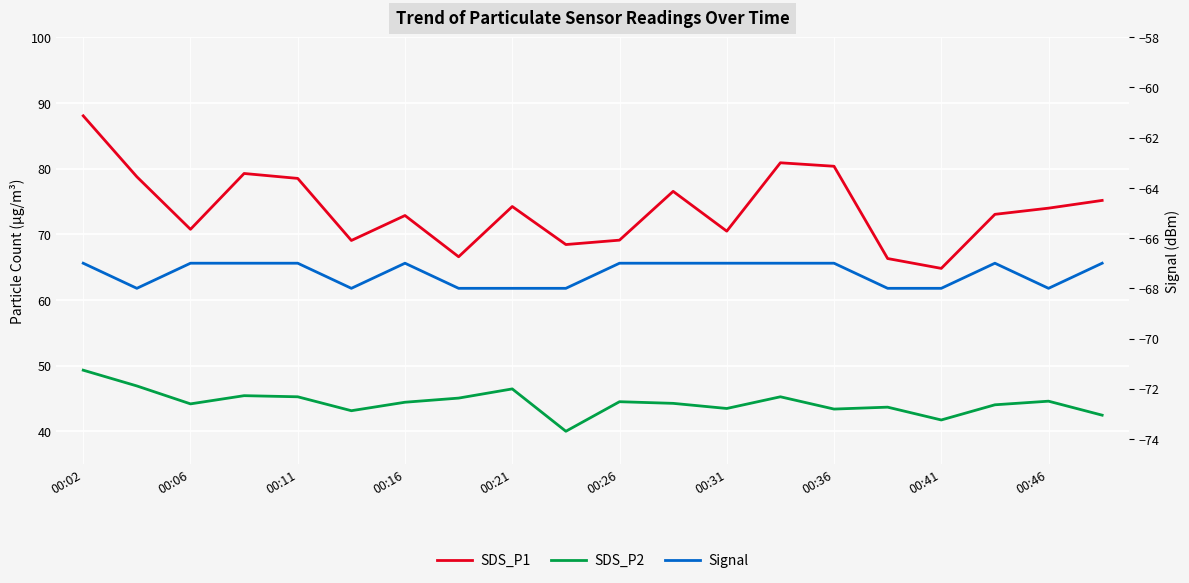

What position from the left is 00:36?

8